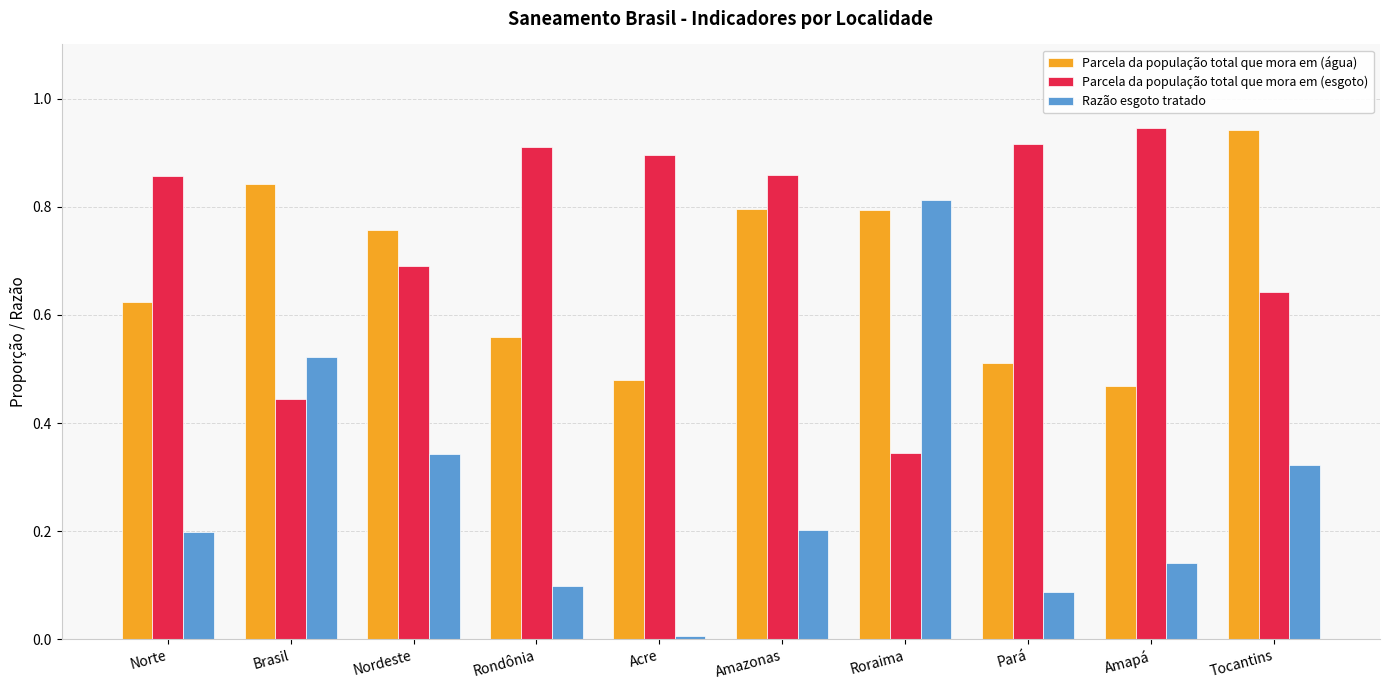

List the series in order of their overall mean, lowest first.

Razão esgoto tratado, Parcela da população total que mora em (água), Parcela da população total que mora em (esgoto)